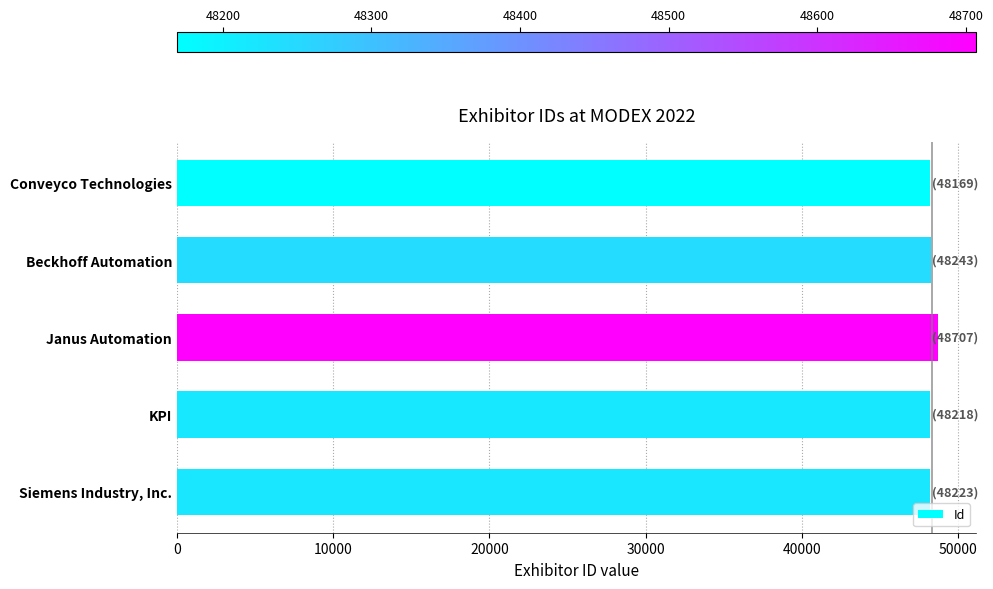

Which label corresponds to the largest value in the chart?

Janus Automation